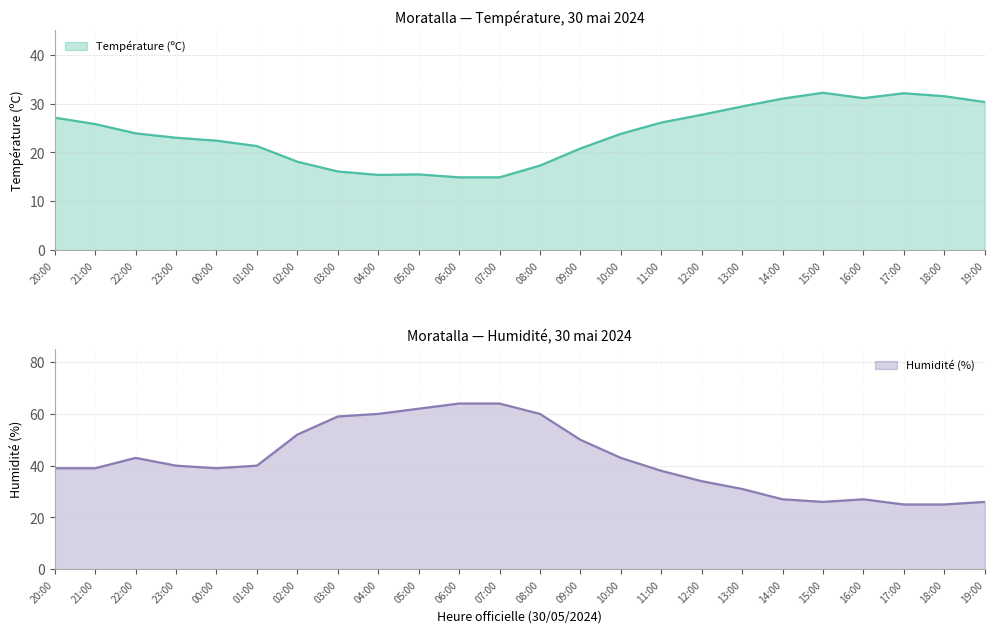

How many categories are shown in the chart?

24